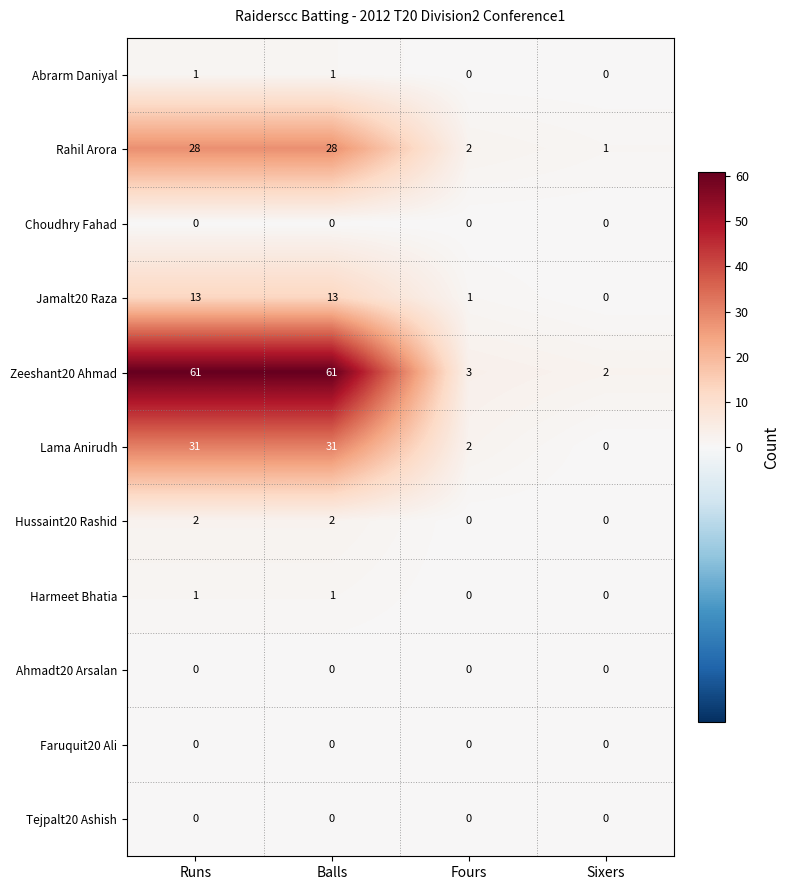

What is the total value across all series at Balls?

137